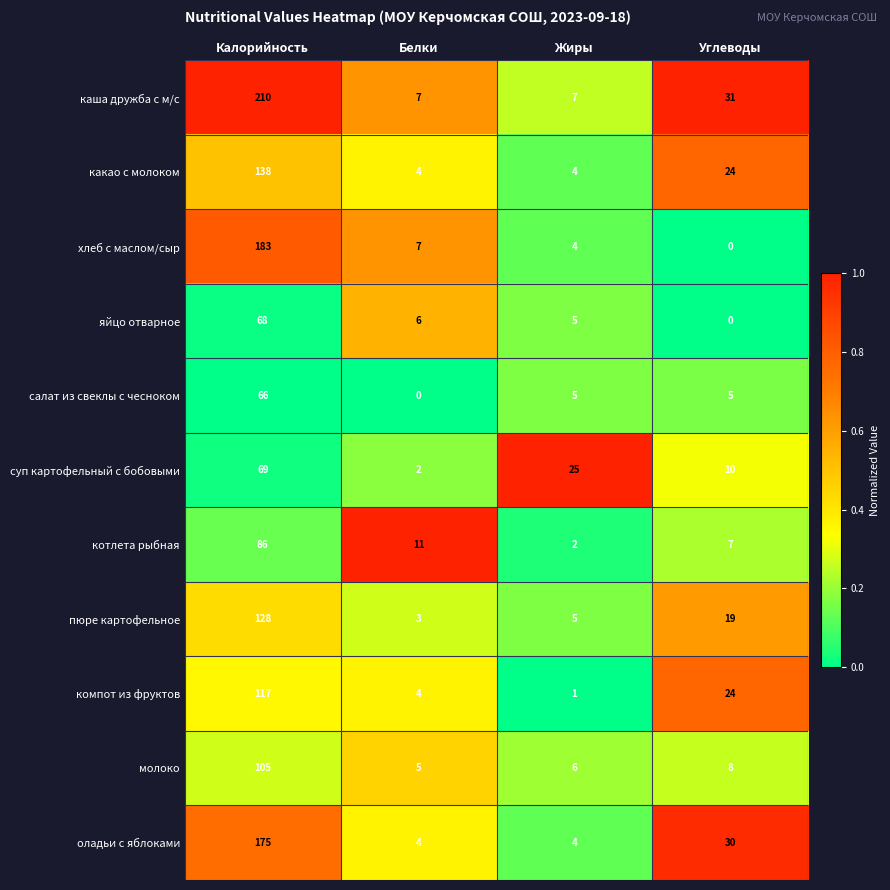

What is the average value of the оладьи с яблоками series?

53